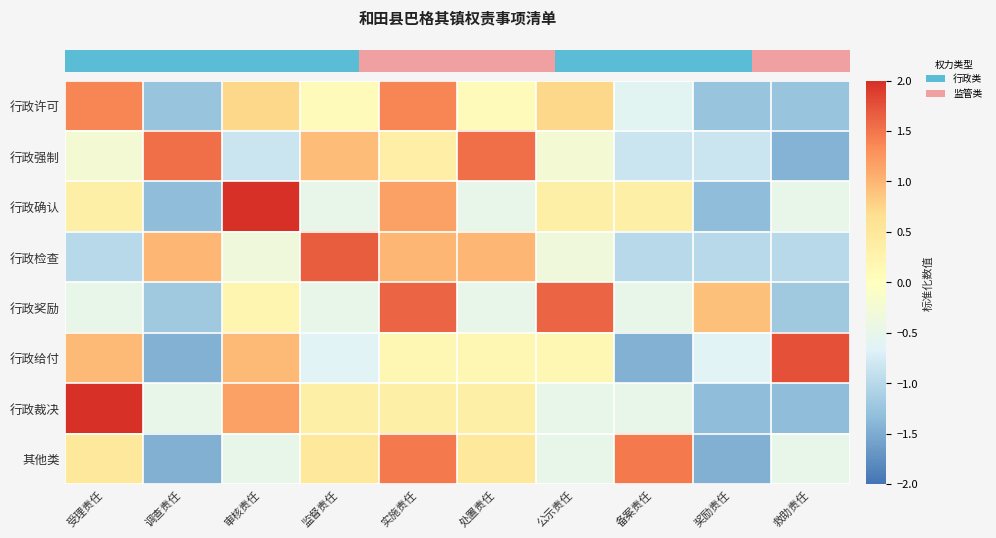

Count the number of categories in the chart.

10